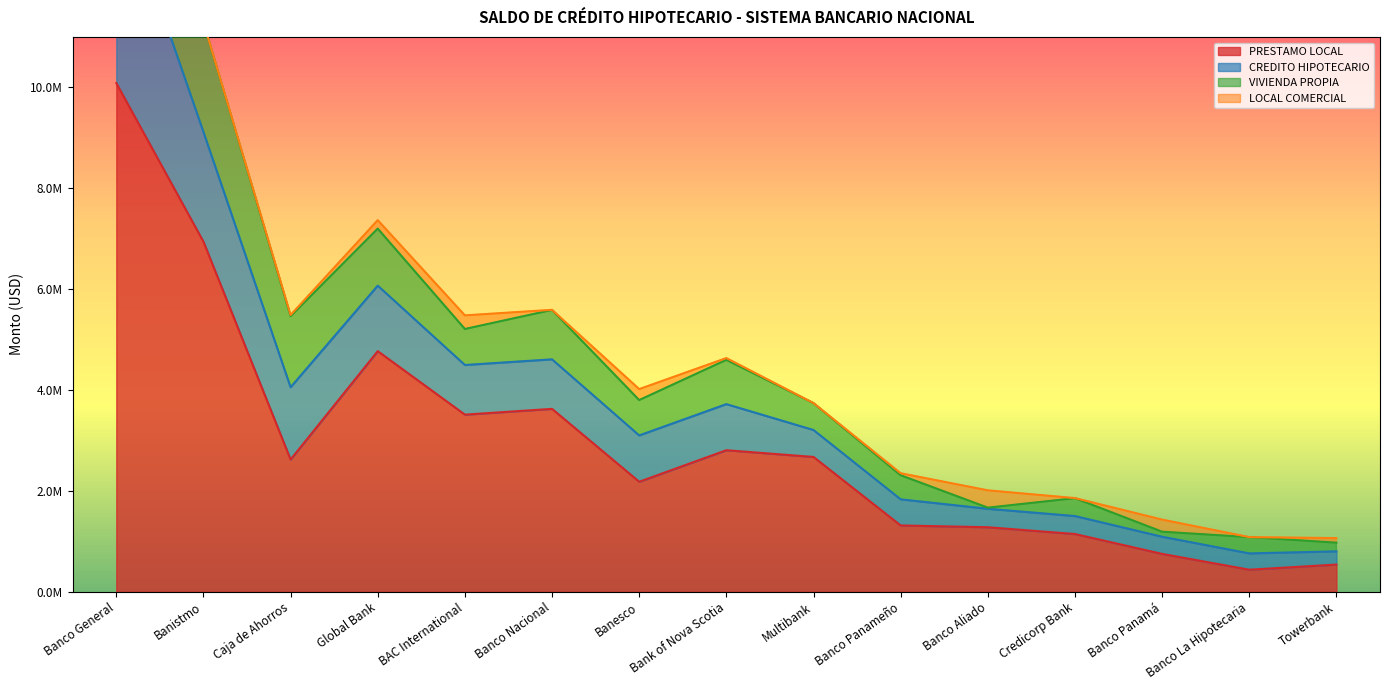

At how many categories does at least one series exceed 7595442?

2